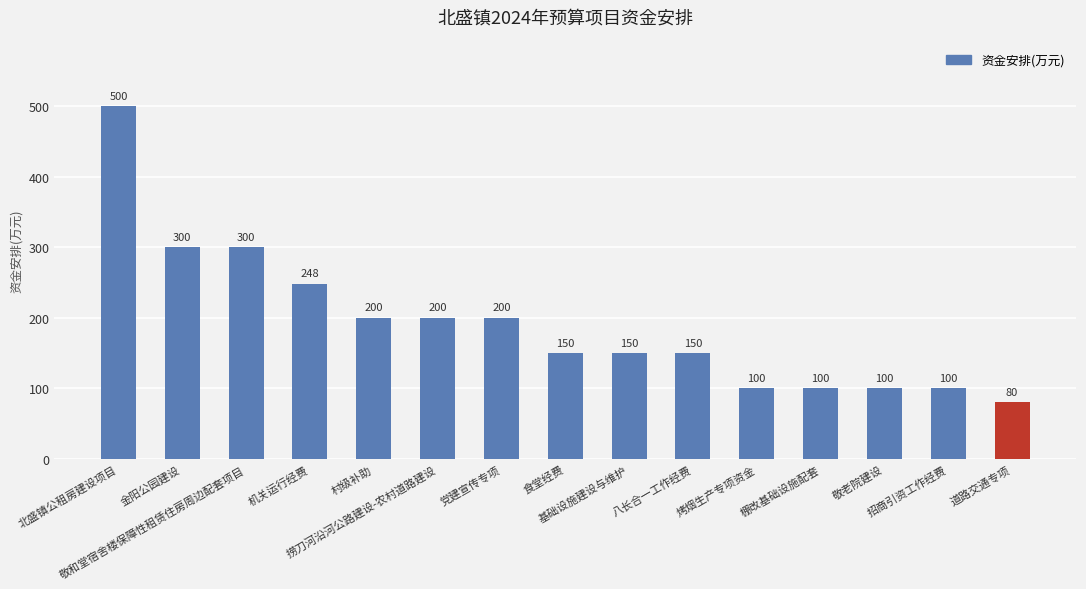

What is the maximum value shown in the chart?

500.0